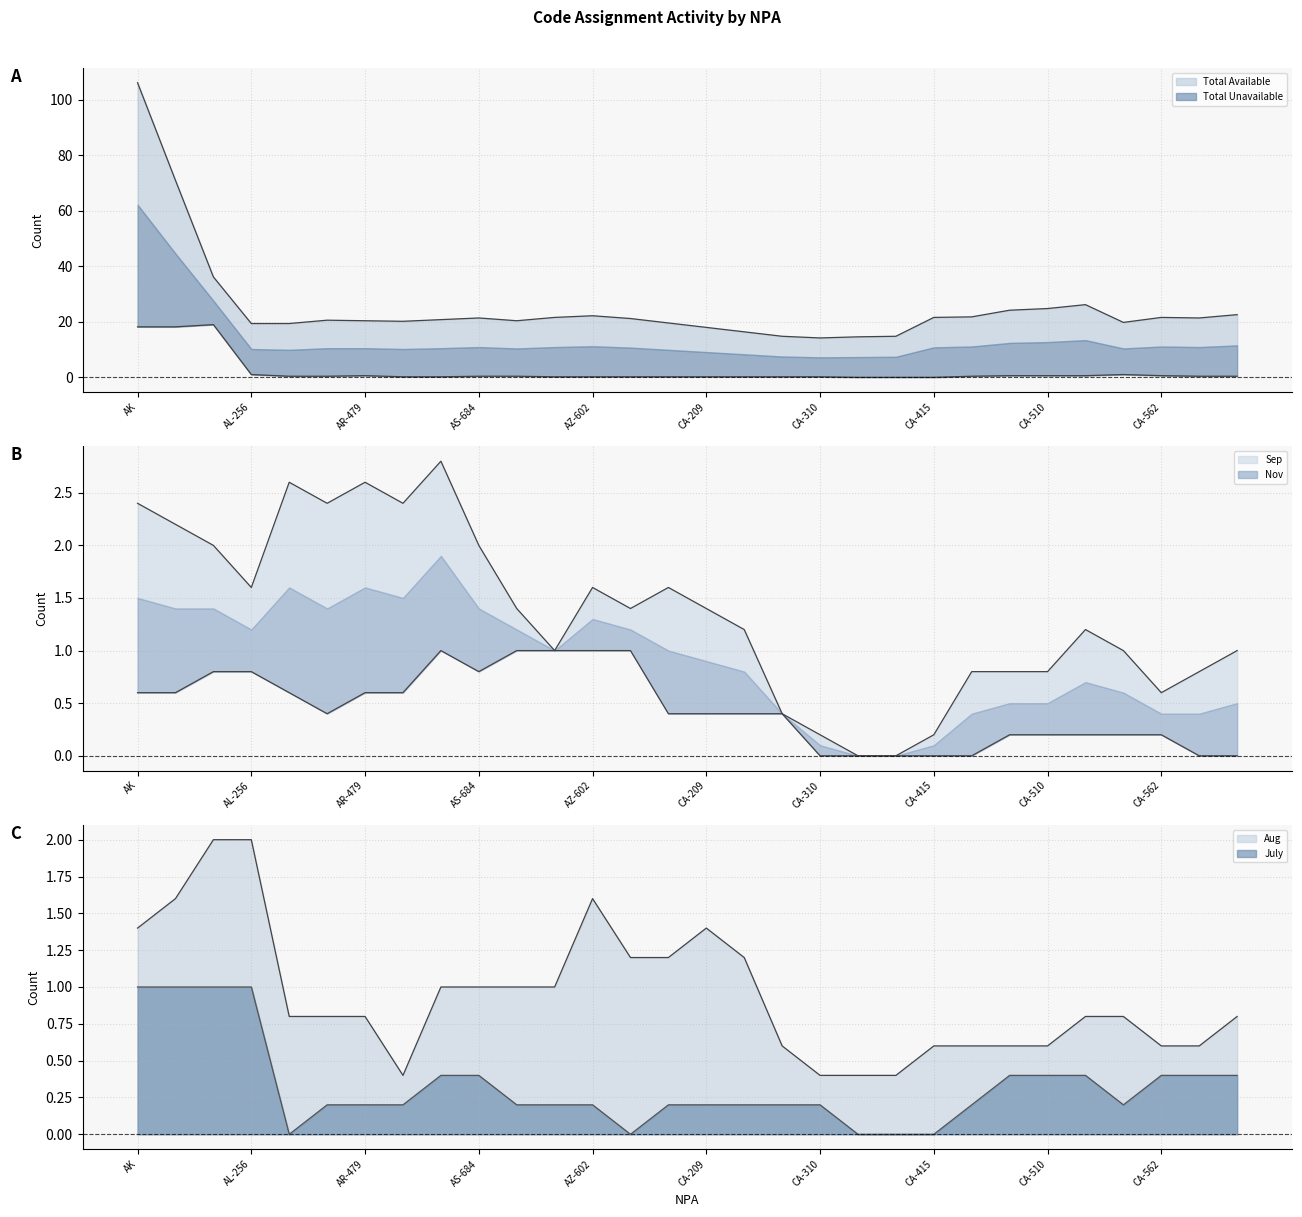

How many lines are shown in the chart?

6